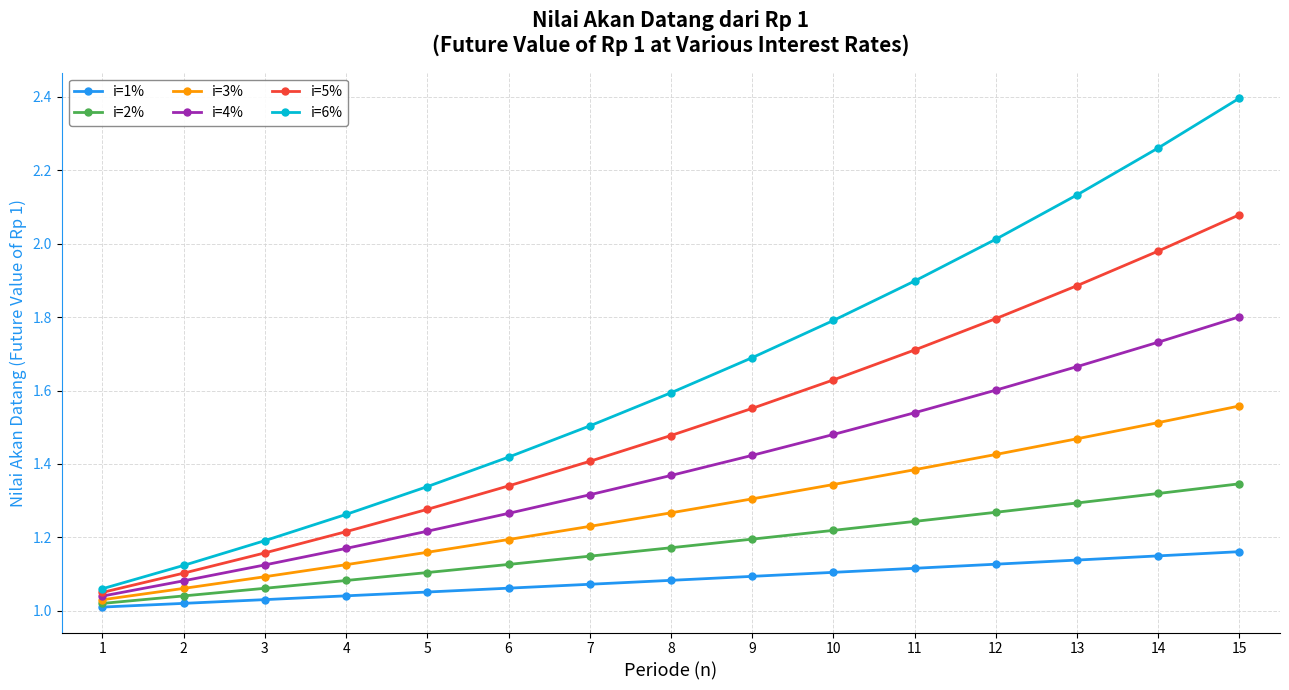

Is this an area chart (filled region under the line)?

No